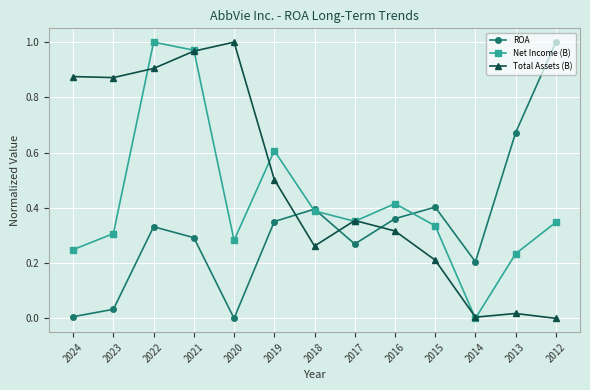

What are all the series names shown in the legend?

ROA, Net Income (B), Total Assets (B)